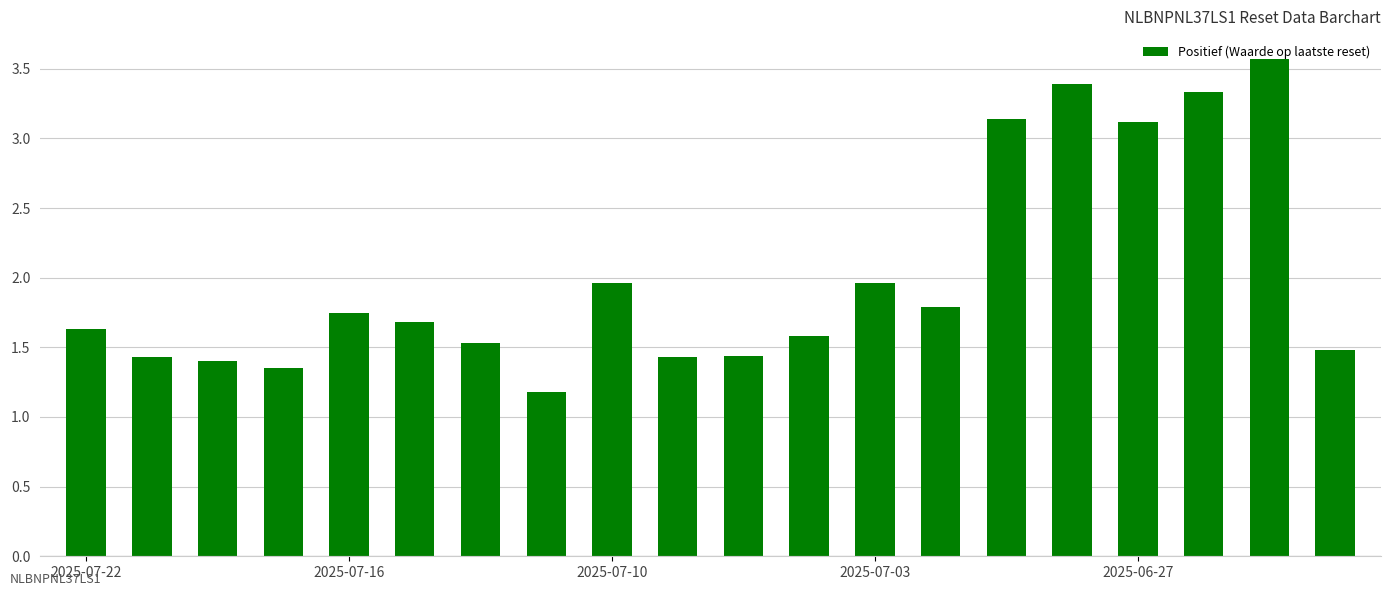

What is the difference between the maximum and minimum values?

2.4